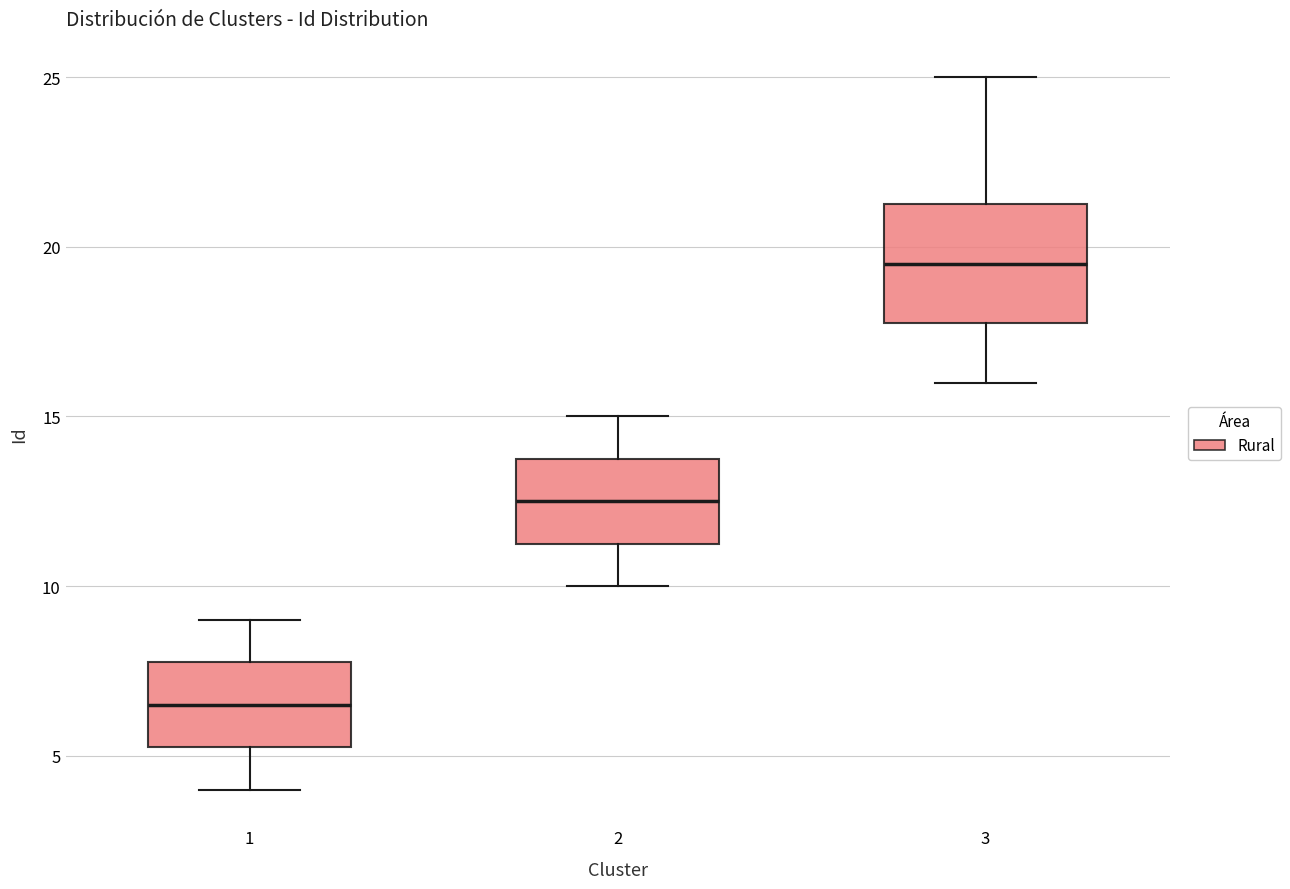

Which box is the tallest, from its lower edge to its upper edge?

3